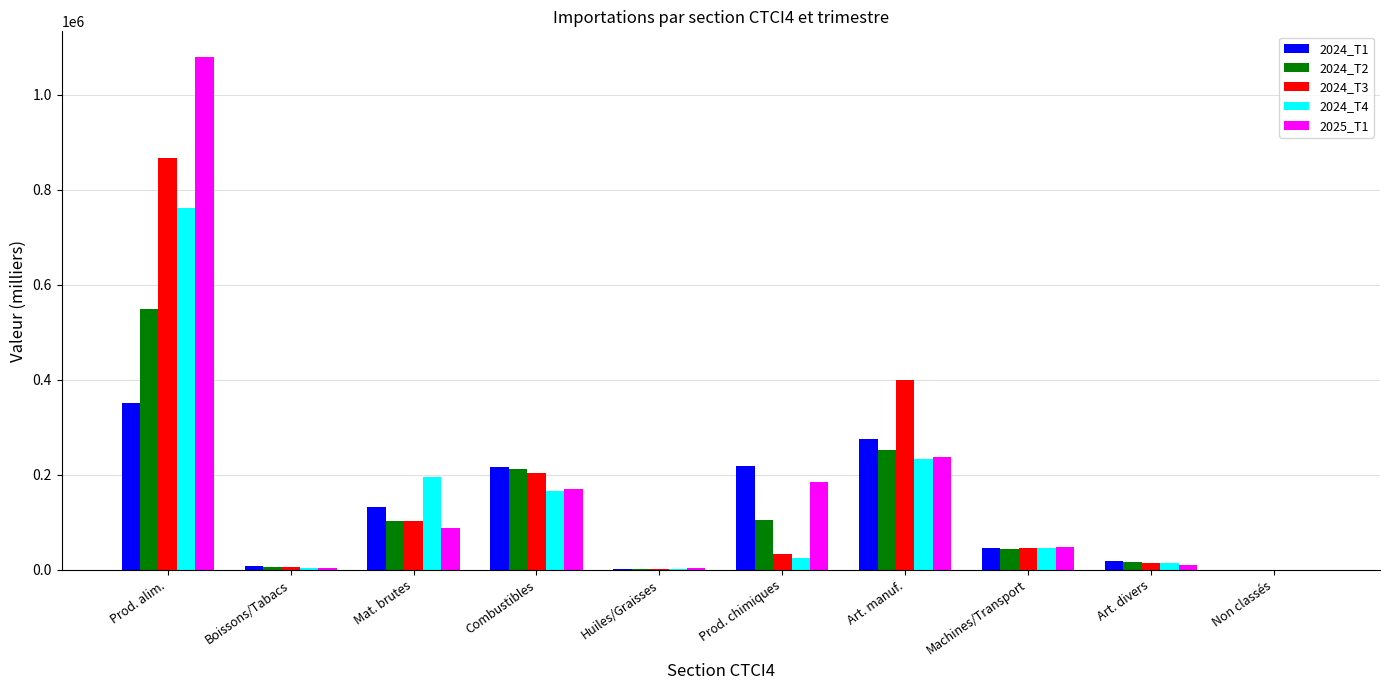

Which series changed the most between Boissons/Tabacs and Mat. brutes?

2024_T4